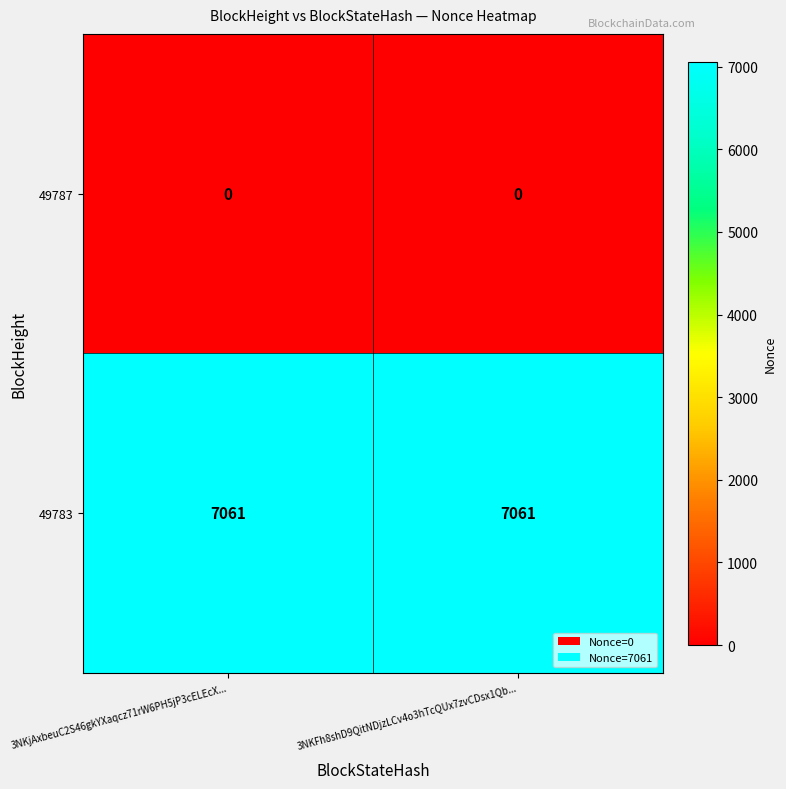

The value of 49783 at 3NKFh8shD9QitNDjzLCv4o3hTcQUx7zvCDsx1Qb... is 7061. True or false?

True